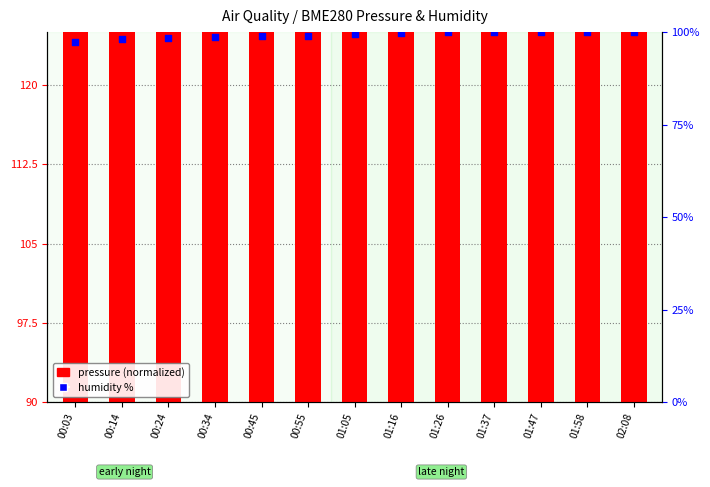

Which series has the largest Y range (max minus min)?

pressure (hPa)